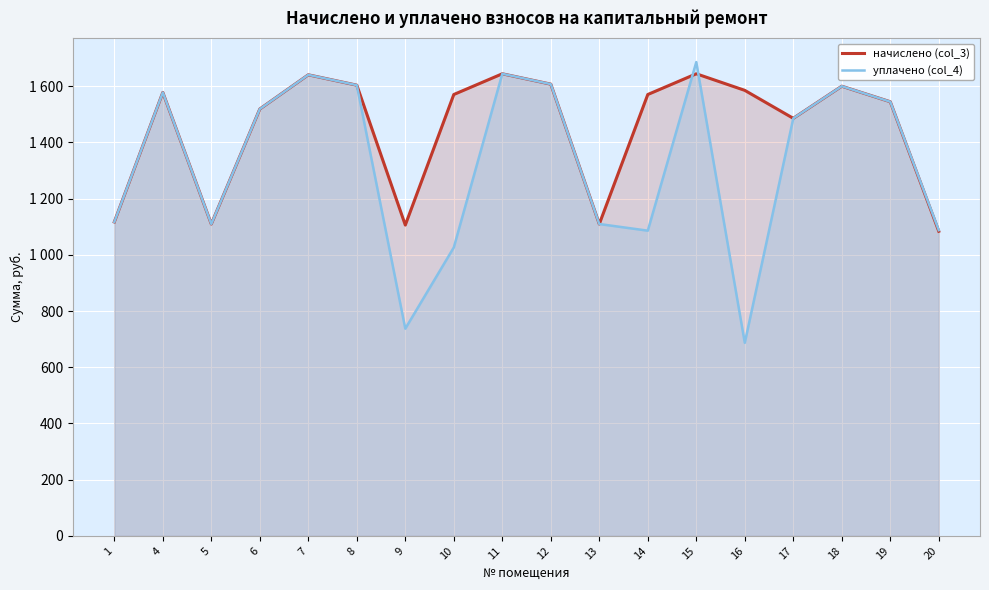

Which series has the widest spread of values?

уплачено (col_4)